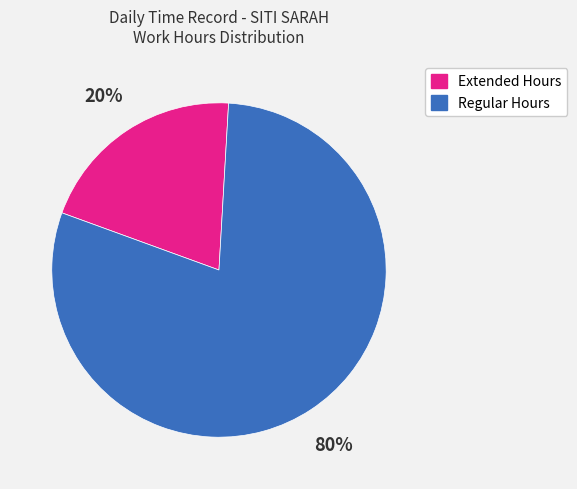

Is there a majority slice in this chart?

Yes